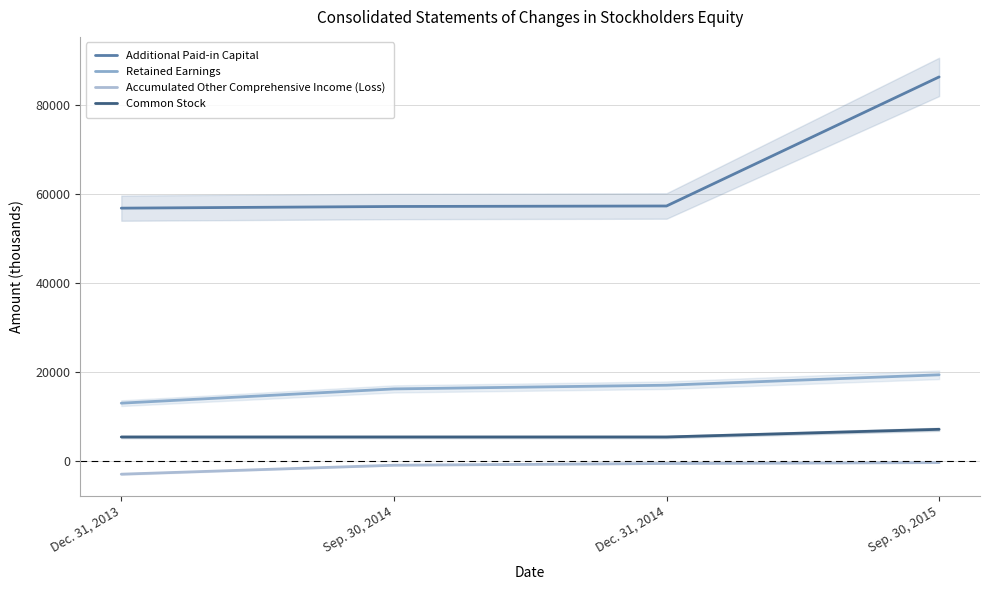

Reading left to right, what are all the values shown in this chart?

Additional Paid-in Capital: Dec. 31, 2013=56740	Sep. 30, 2014=57114	Dec. 31, 2014=57225	Sep. 30, 2015=86230
Retained Earnings: Dec. 31, 2013=12915	Sep. 30, 2014=16117	Dec. 31, 2014=16948	Sep. 30, 2015=19288
Accumulated Other Comprehensive Income (Loss): Dec. 31, 2013=-3047	Sep. 30, 2014=-1032	Dec. 31, 2014=-643	Sep. 30, 2015=-449
Common Stock: Dec. 31, 2013=5315	Sep. 30, 2014=5315	Dec. 31, 2014=5315	Sep. 30, 2015=7036